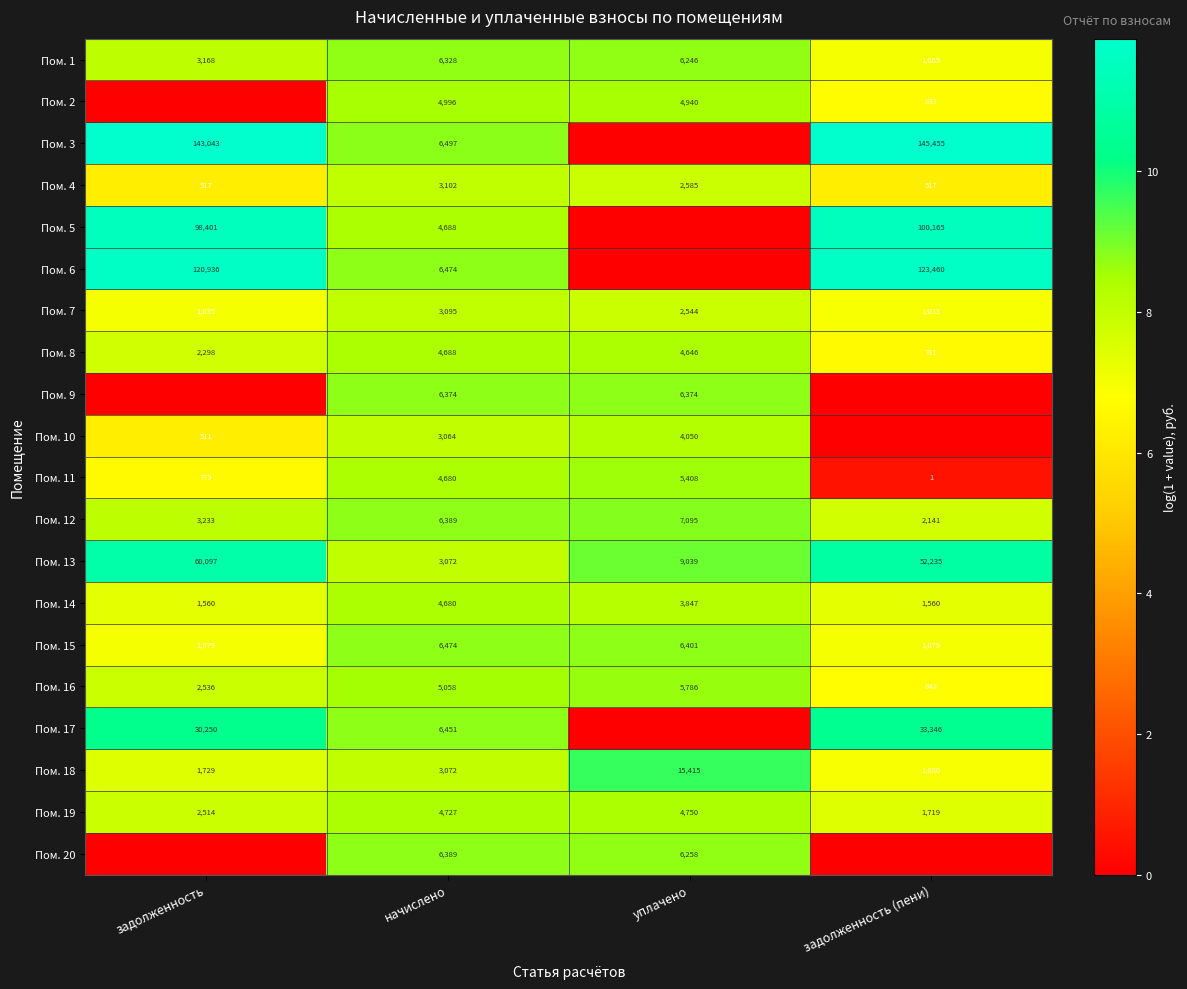

What is the total value across all series at начислено?

100298